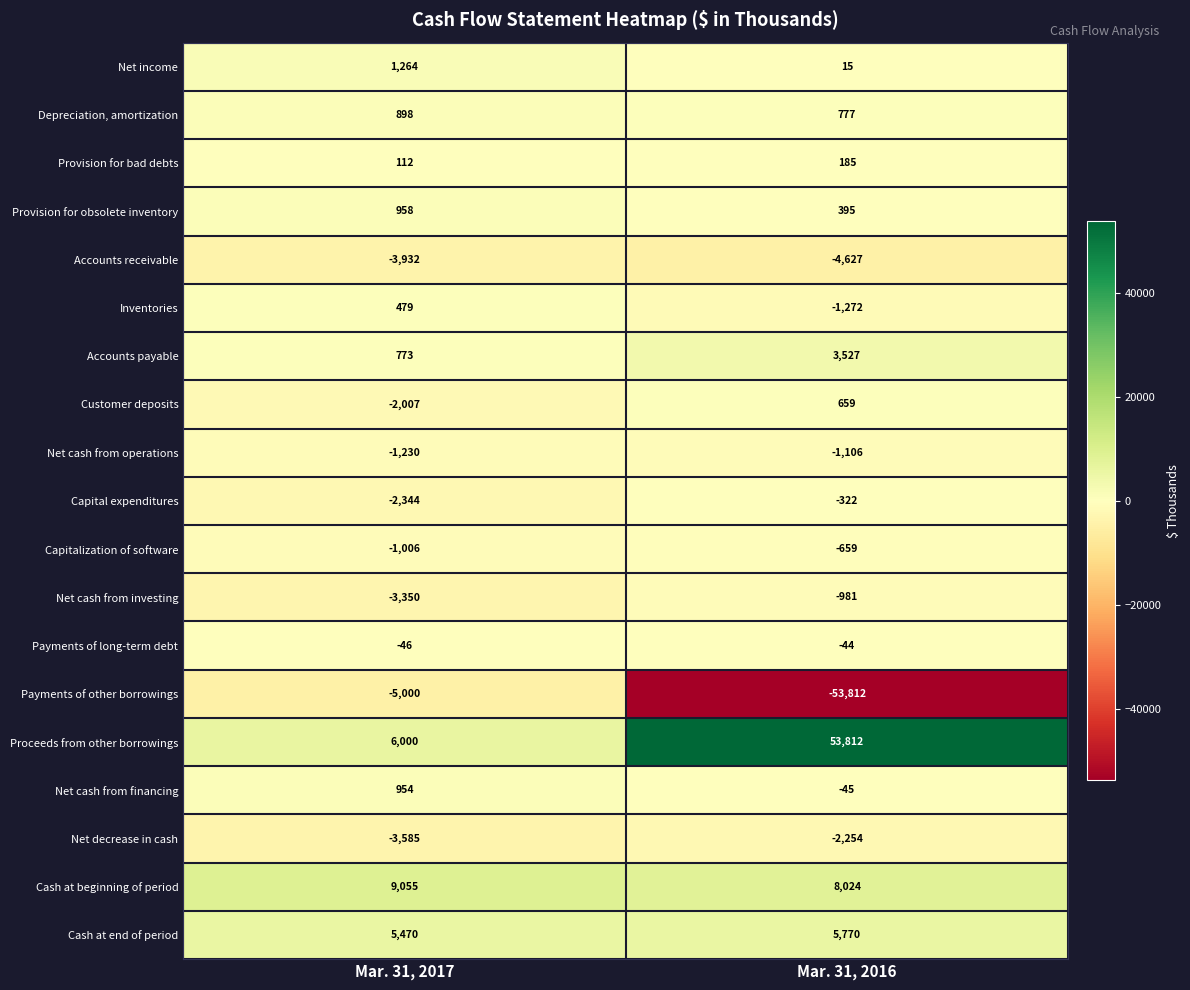

Read the Customer deposits value at Mar. 31, 2016, to the nearest 10.

660